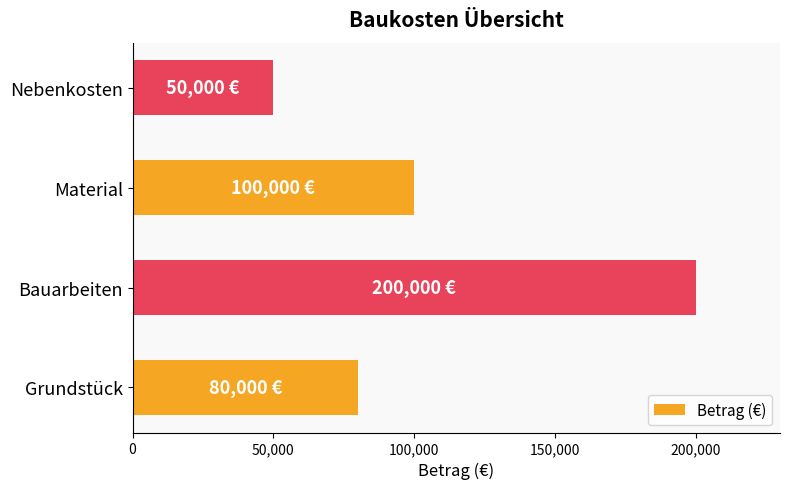

What is the smallest value displayed?

50000